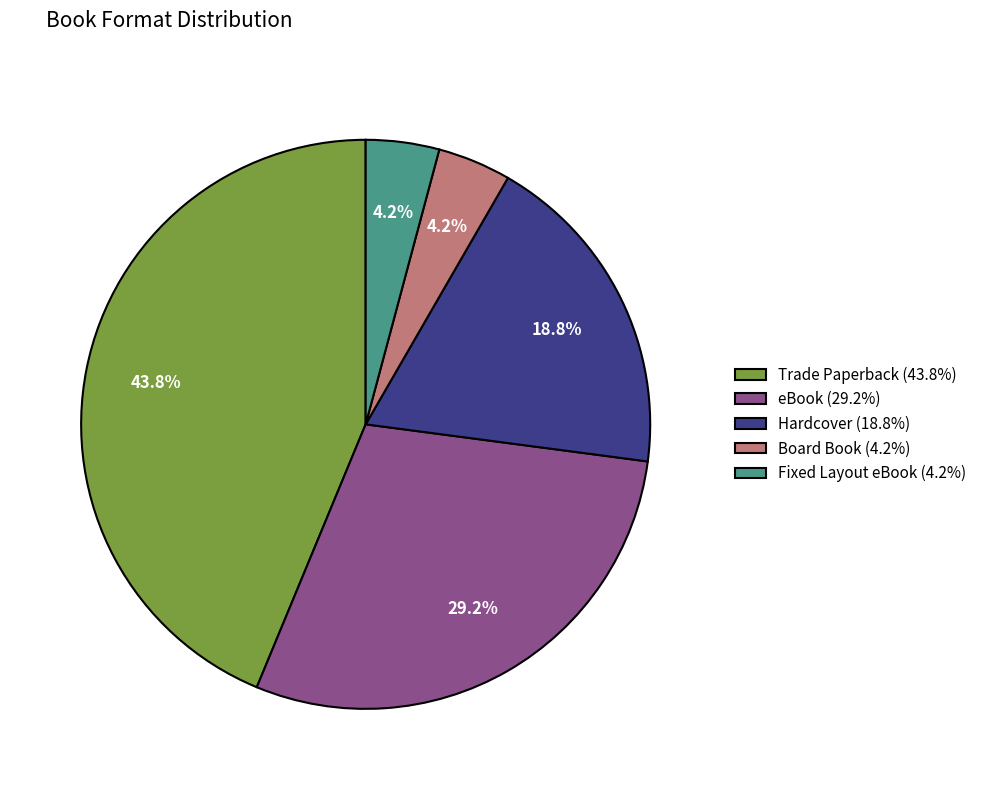

The Trade Paperback slice represents 44% of the pie. True or false?

True